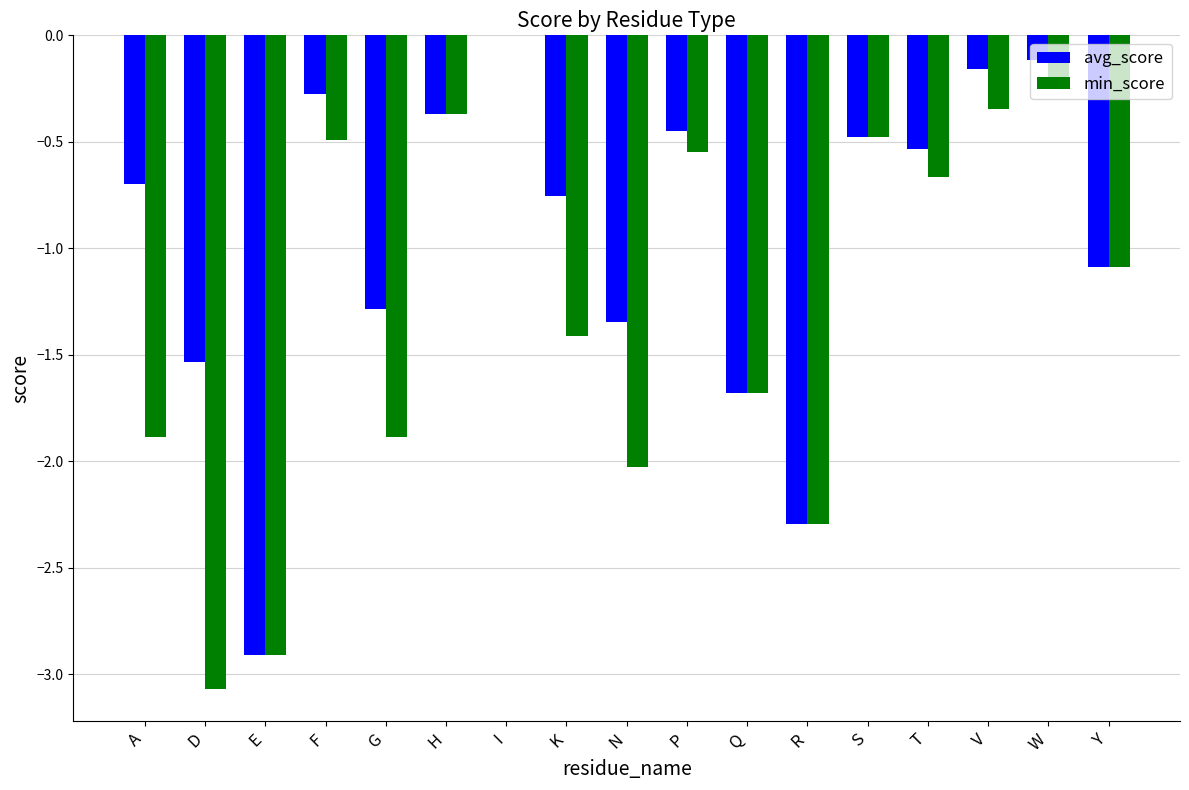

The avg_score series shows -1.6 at Y. True or false?

False